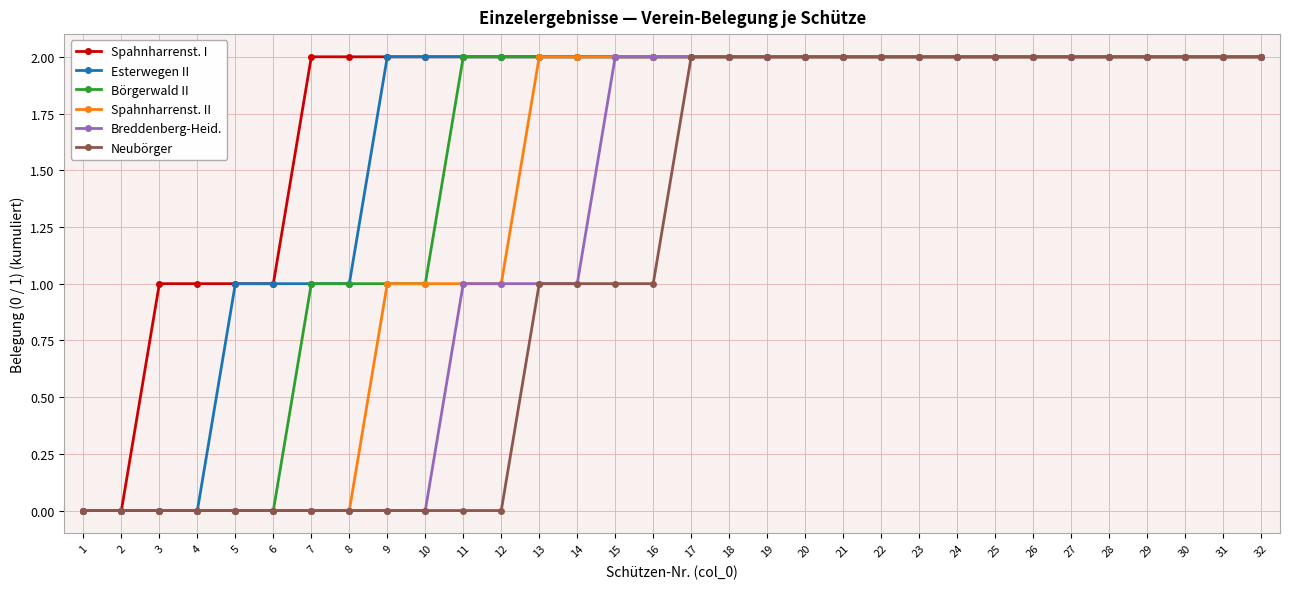

What is the sum of the Börgerwald II values at 20 and 6?

2